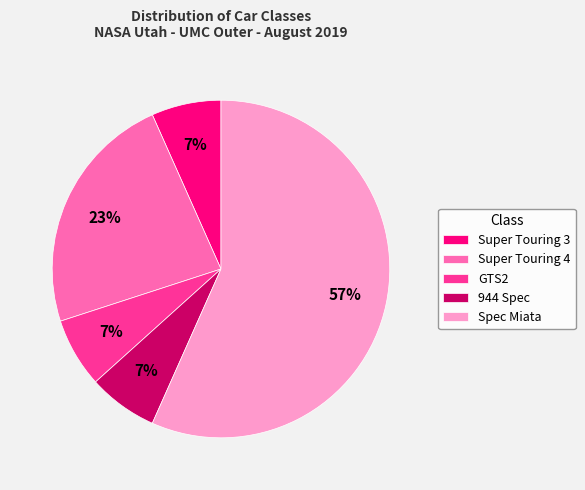

What percentage is the Super Touring 4 slice, to the nearest percent?

23%